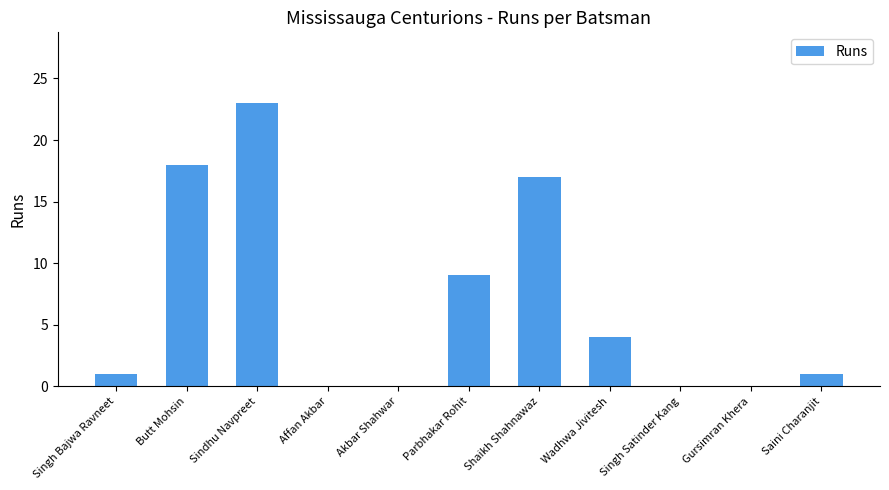

Are the bars horizontal?

No